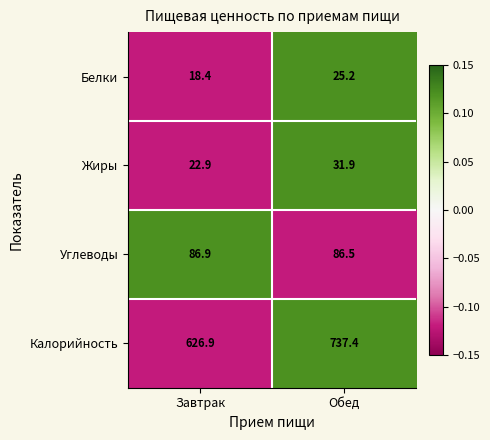

Which series has the widest spread of values?

Калорийность